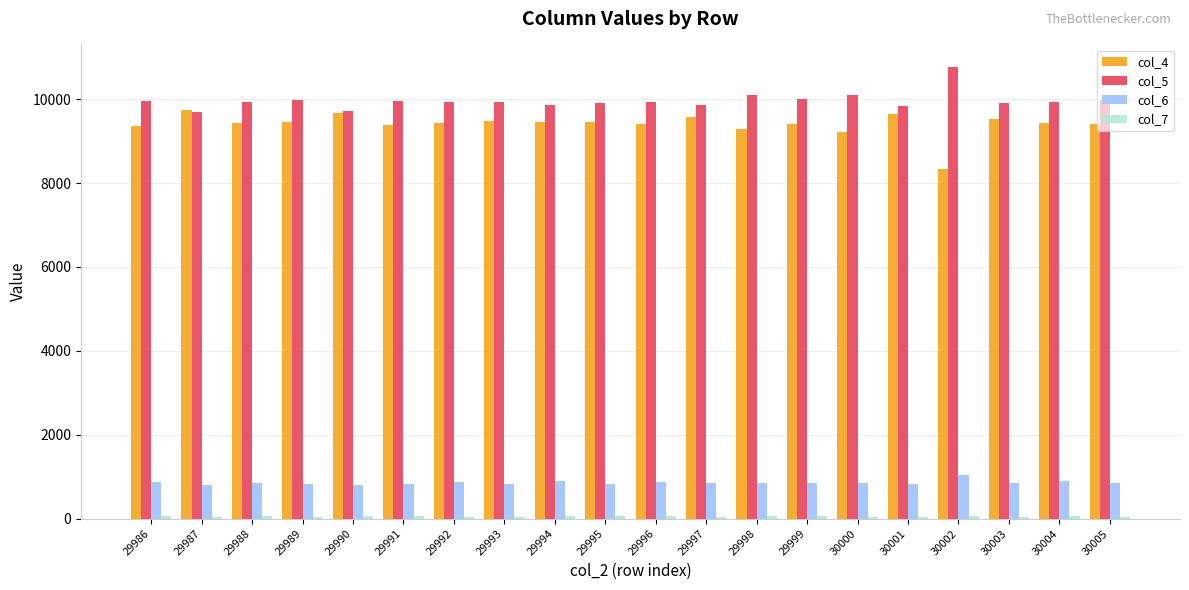

Count the number of categories in the chart.

20